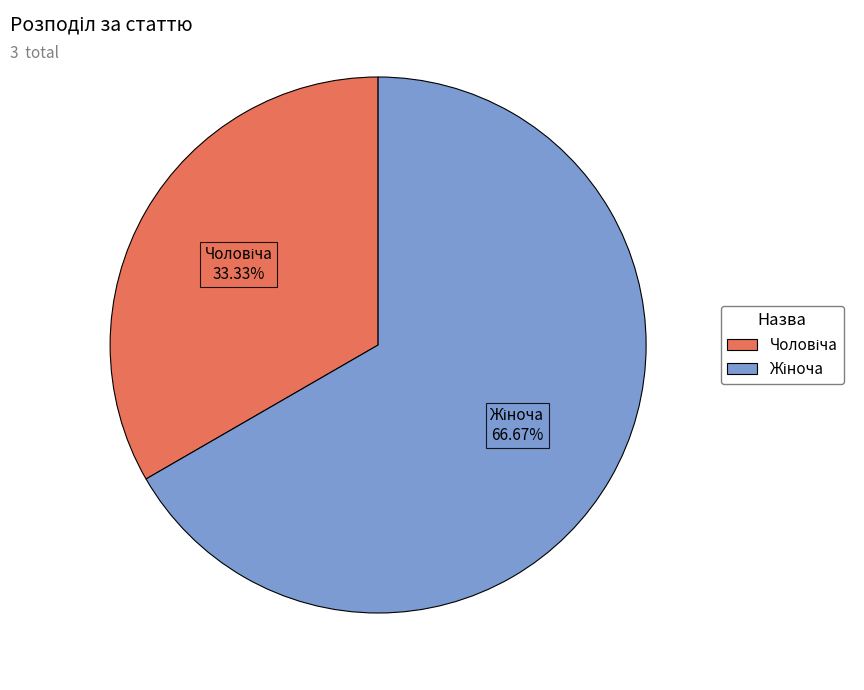

Is there a majority slice in this chart?

Yes